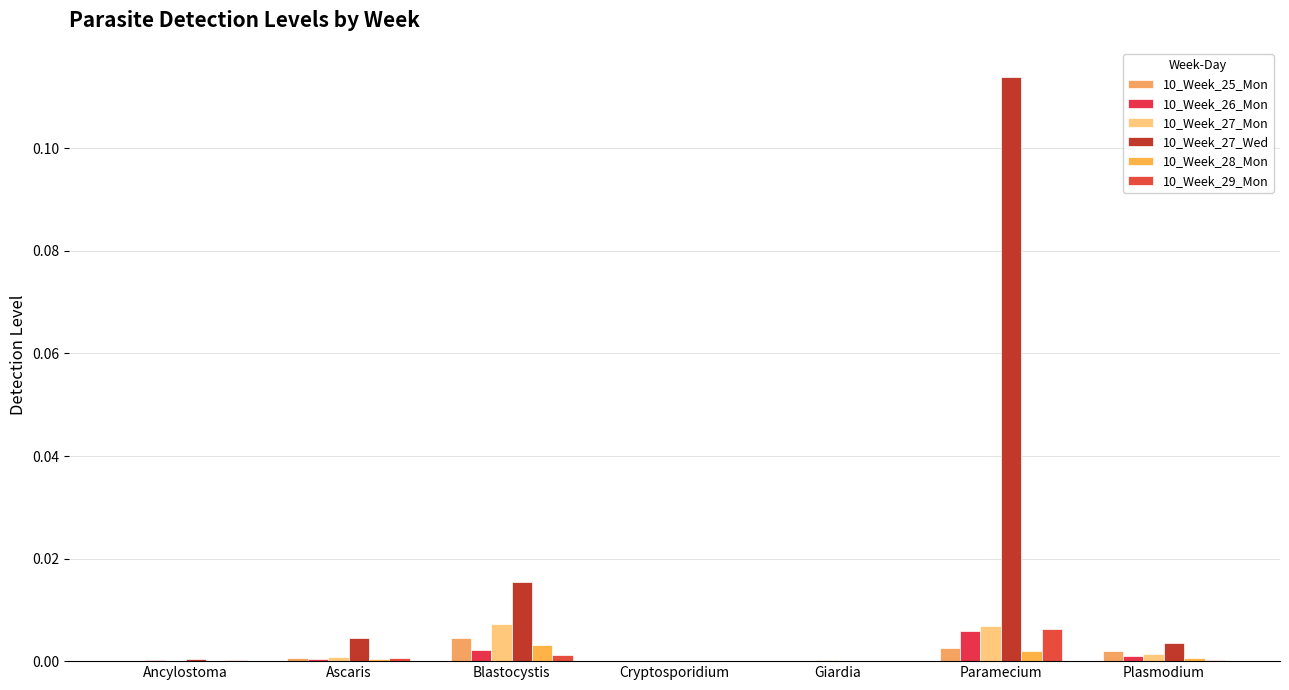

Which series has the largest total across all categories?

10_Week_27_Wed